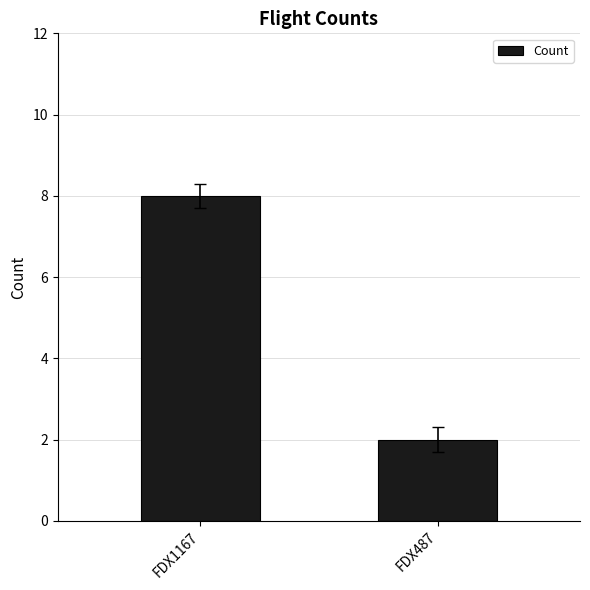

What is the value of the 1st bar from the left?

8